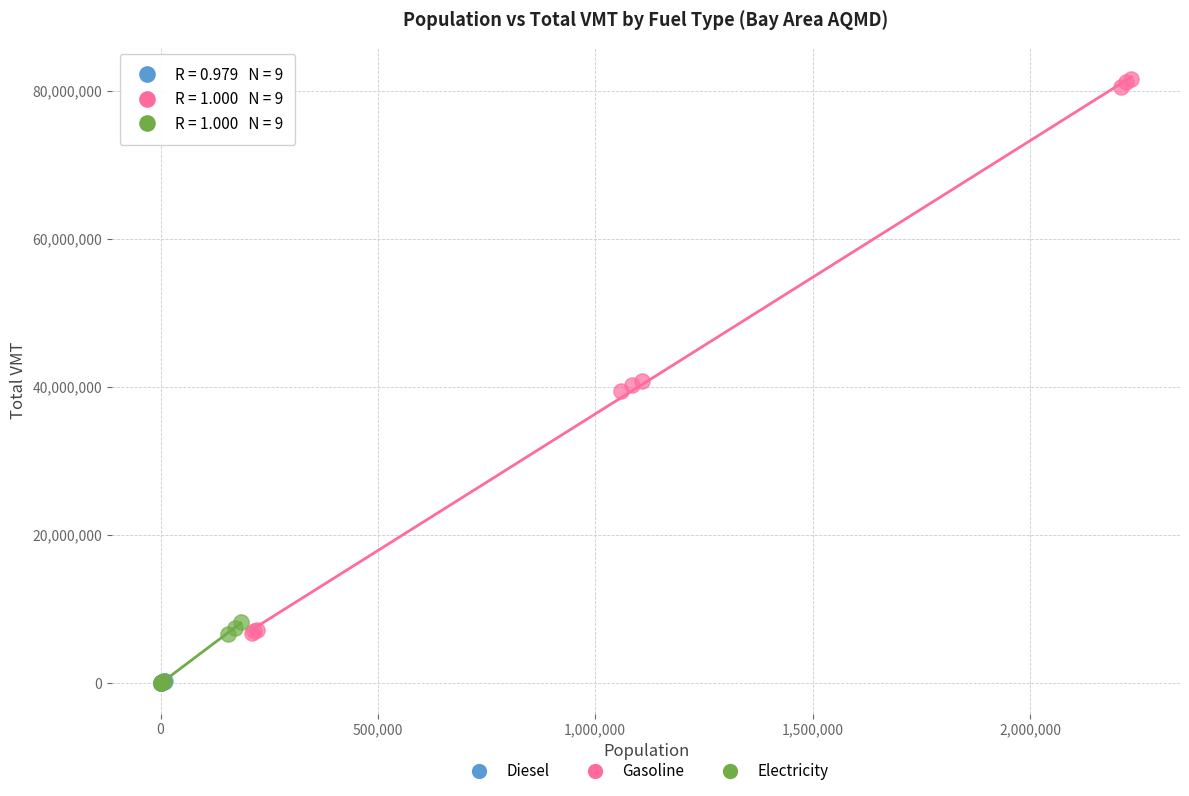

What are all the series names shown in the legend?

Diesel, Gasoline, Electricity